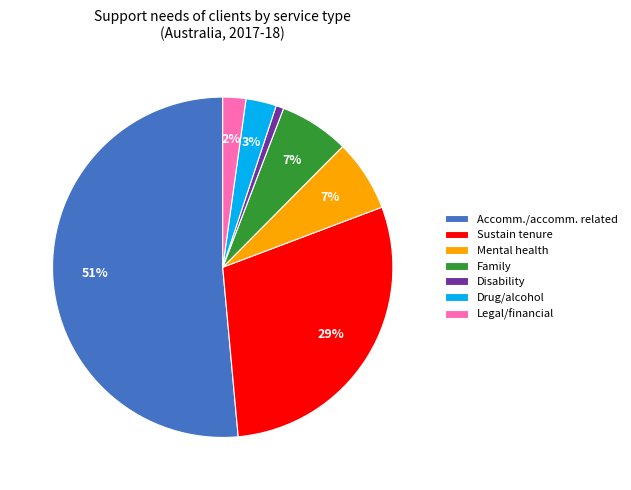

Is the sum of Disability and Sustain tenure greater than half?

No